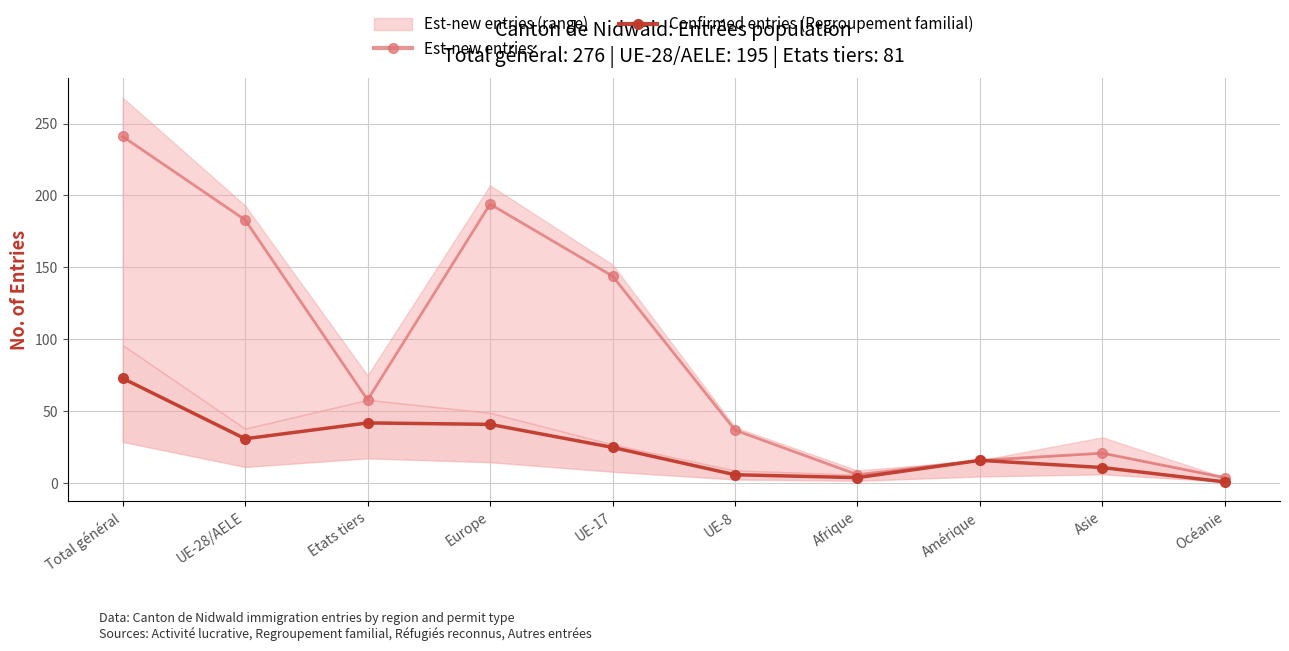

List the series in order of their overall mean, highest first.

Est-new entries, Confirmed entries (Regroupement familial)